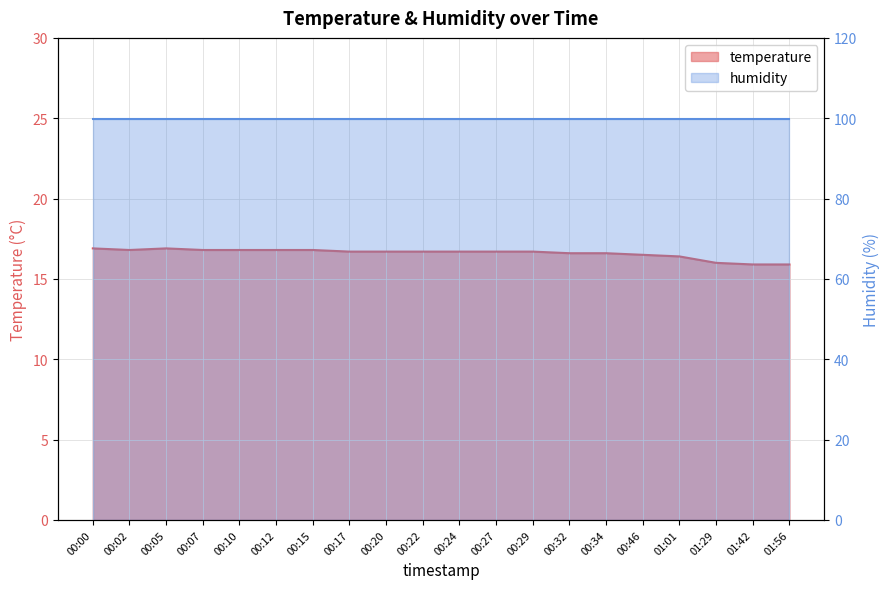

Which label corresponds to the smallest value in the chart?

01:42